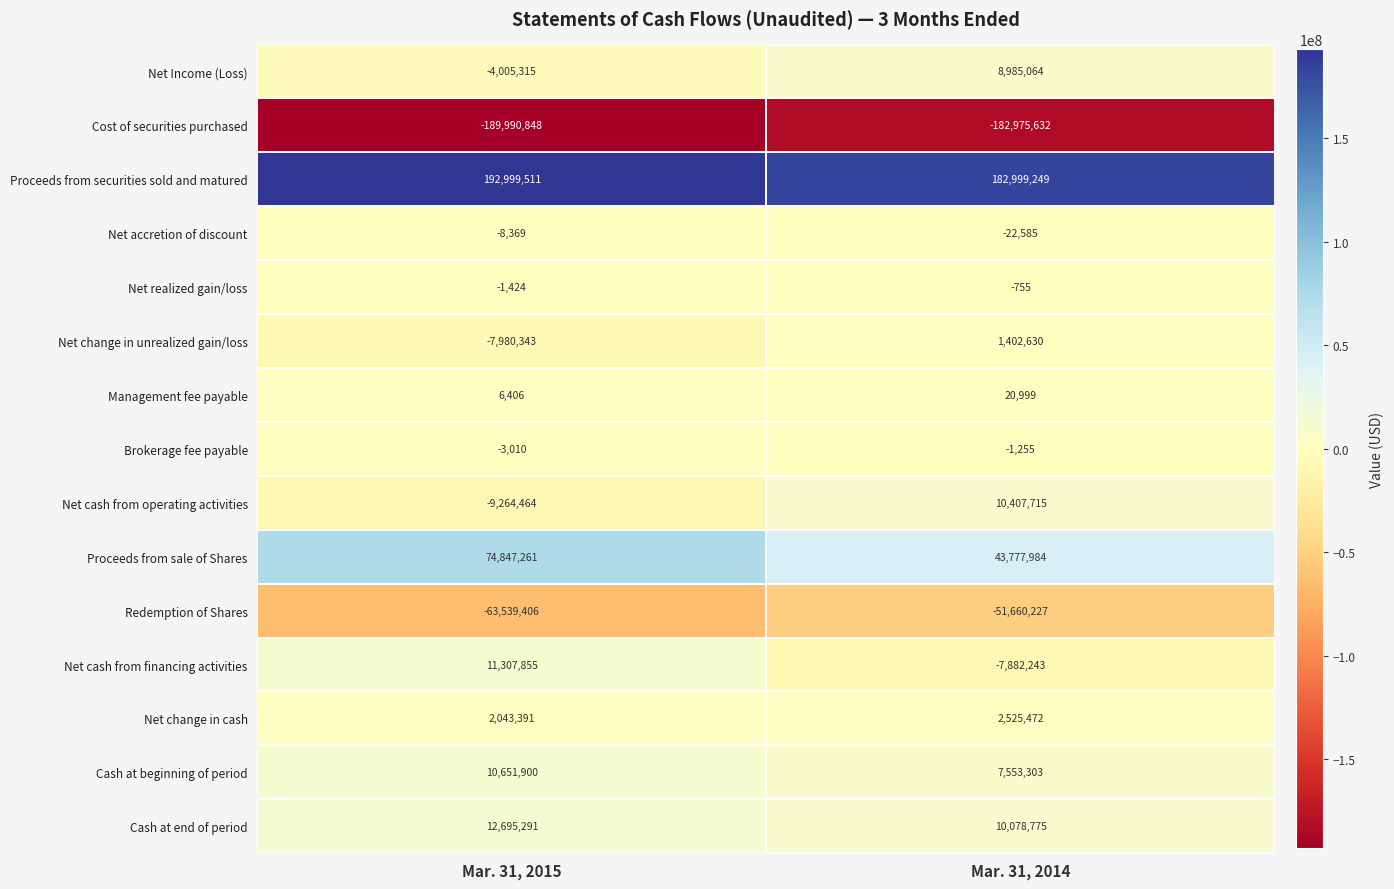

What is the approximate value of Net cash from operating activities at Mar. 31, 2015, to the nearest 100?

-9264500